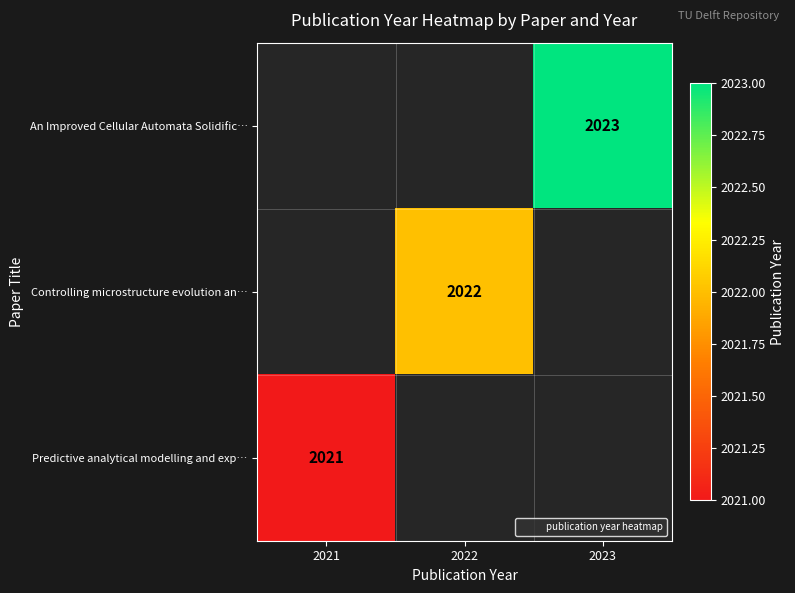

Which label corresponds to the largest value in the chart?

2023